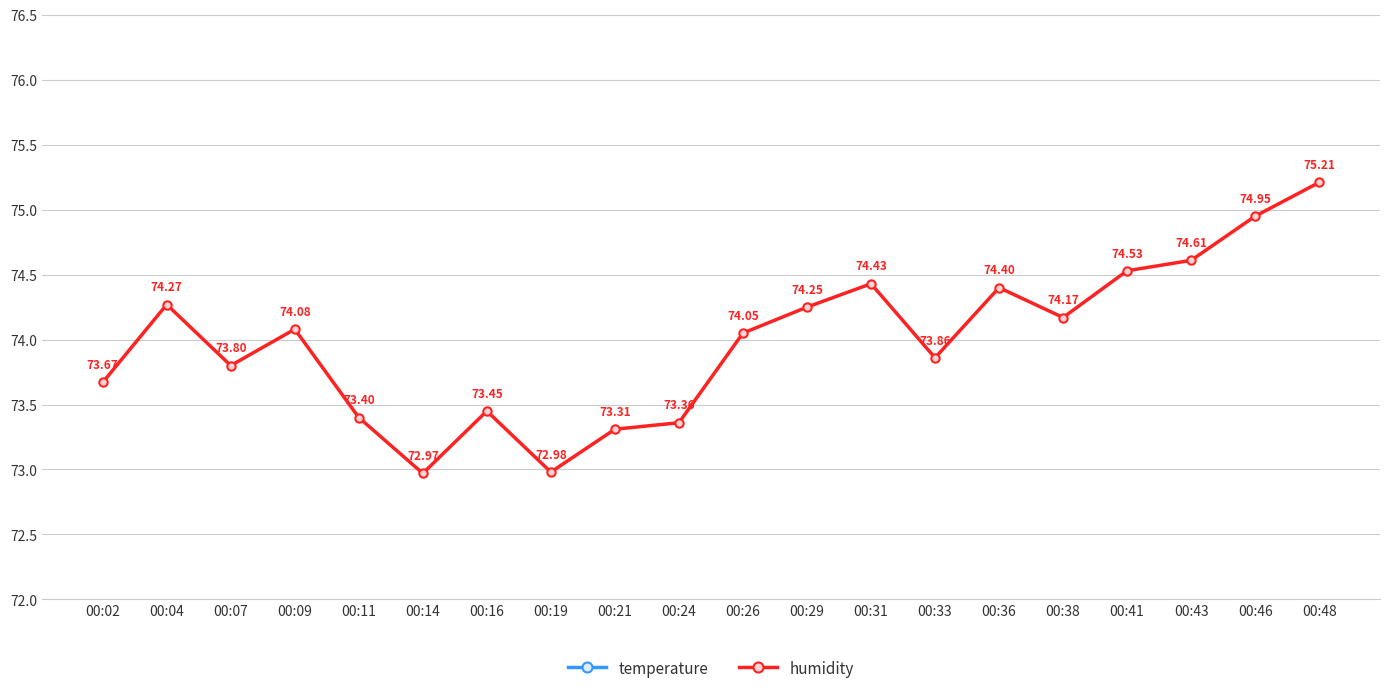

At which category does temperature reach its first local peak?

00:11